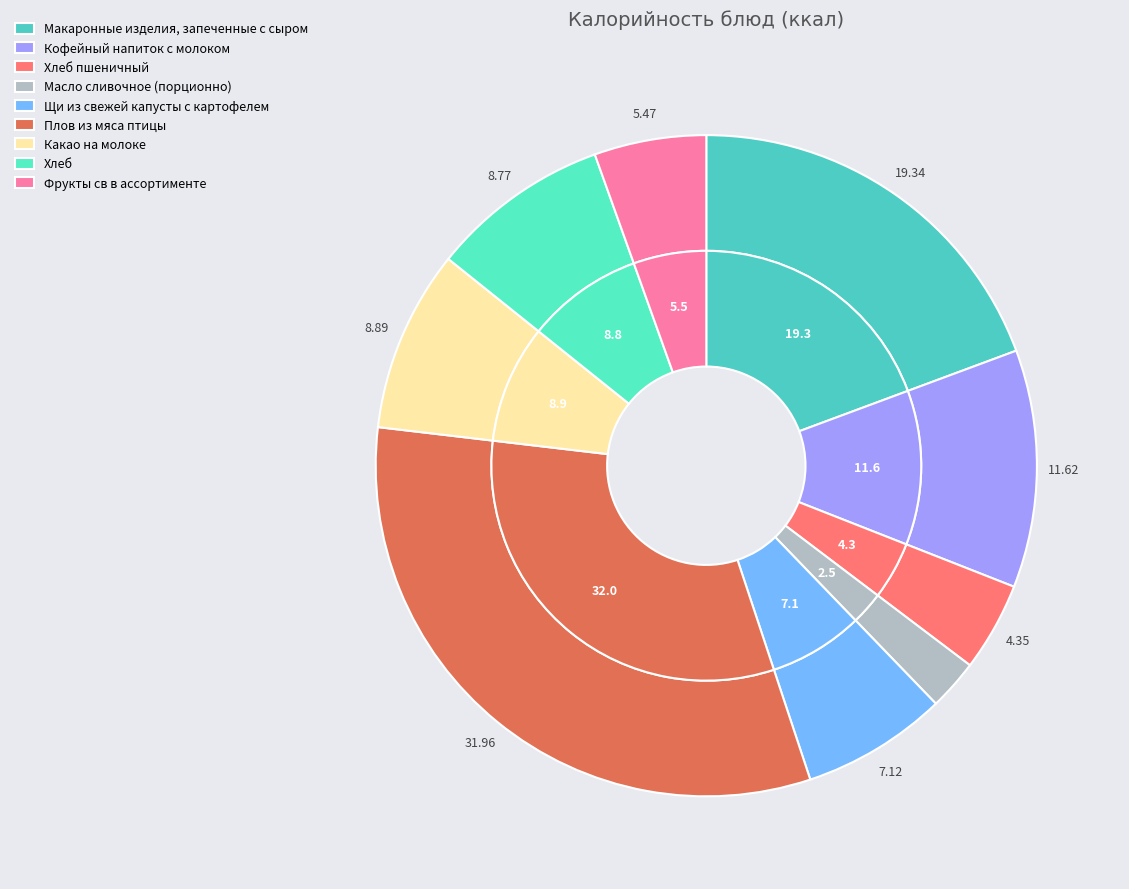

Which category has the biggest portion of the pie?

Плов из мяса птицы